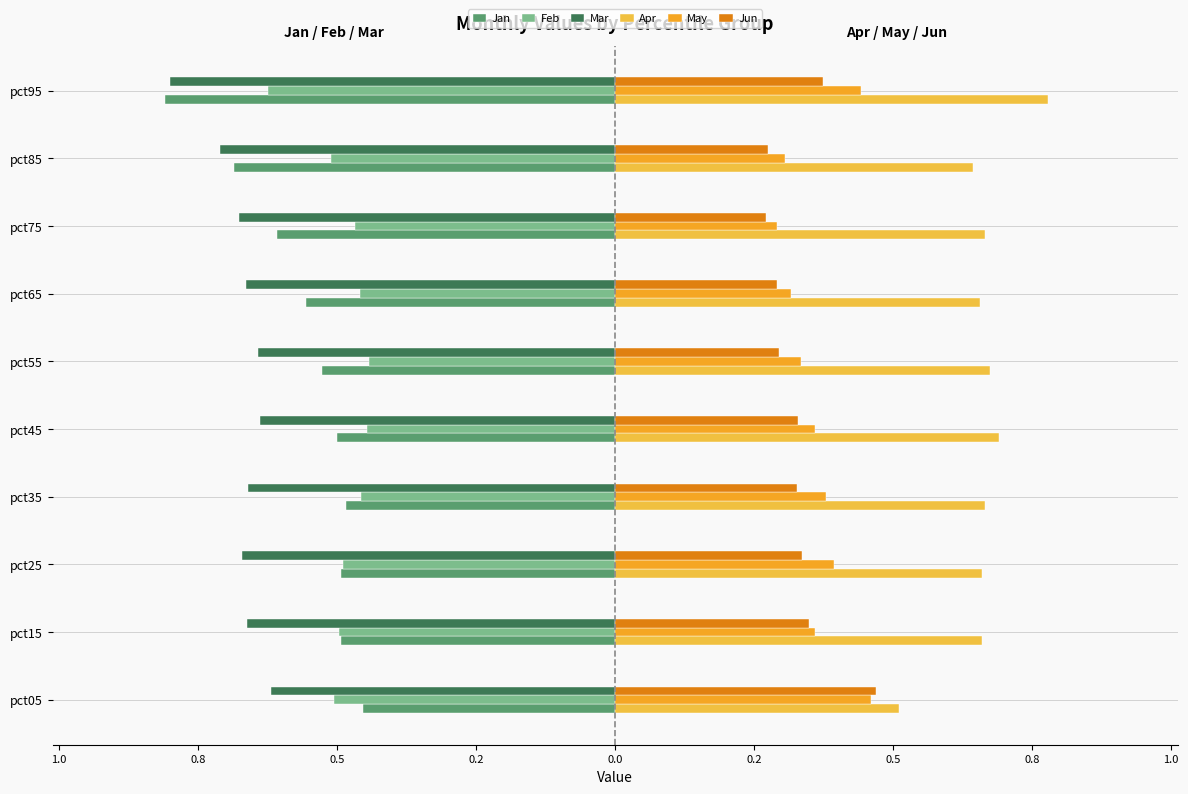

What is the difference between the maximum and minimum values in the Mar series?

0.2